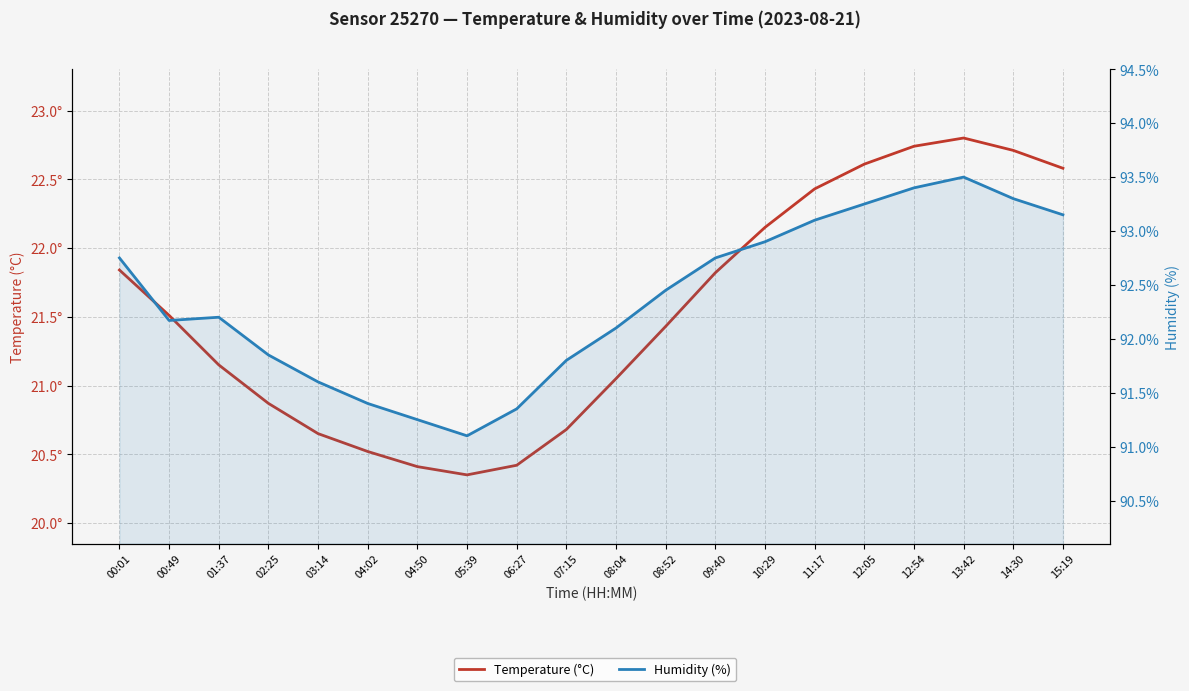

Reading right to left, extract all data points from this chart.

Temperature (°C): 15:19=22.6	14:30=22.7	13:42=22.8	12:54=22.7	12:05=22.6	11:17=22.4	10:29=22.1	09:40=21.8	08:52=21.4	08:04=21.1	07:15=20.7	06:27=20.4	05:39=20.4	04:50=20.4	04:02=20.5	03:14=20.6	02:25=20.9	01:37=21.1	00:49=21.5	00:01=21.8
Humidity (%): 15:19=93.2	14:30=93.3	13:42=93.5	12:54=93.4	12:05=93.2	11:17=93.1	10:29=92.9	09:40=92.8	08:52=92.5	08:04=92.1	07:15=91.8	06:27=91.3	05:39=91.1	04:50=91.2	04:02=91.4	03:14=91.6	02:25=91.8	01:37=92.2	00:49=92.2	00:01=92.8